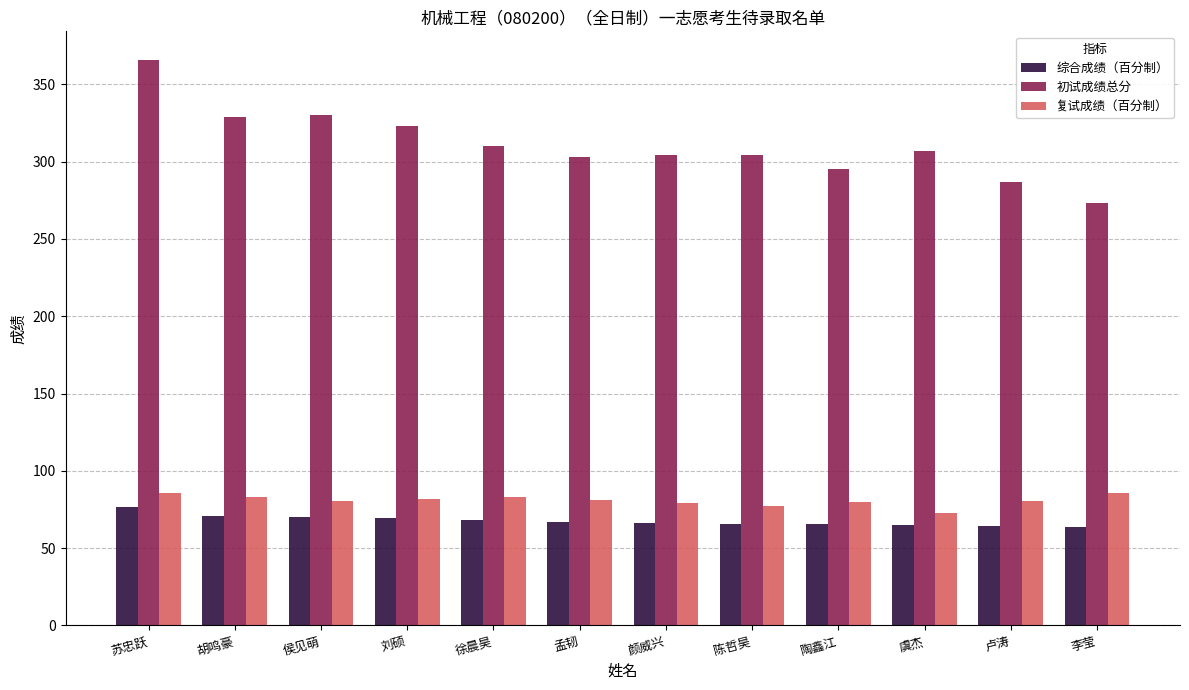

What is the difference between the second highest and second lowest values in the 综合成绩（百分制） series?

6.7